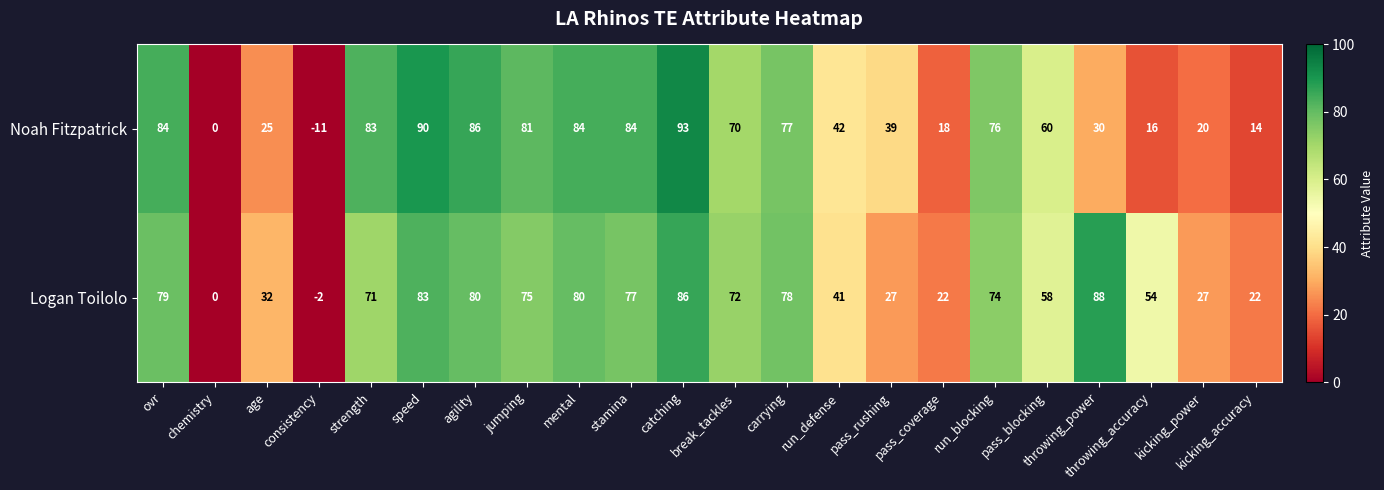

How many categories are shown in the chart?

22